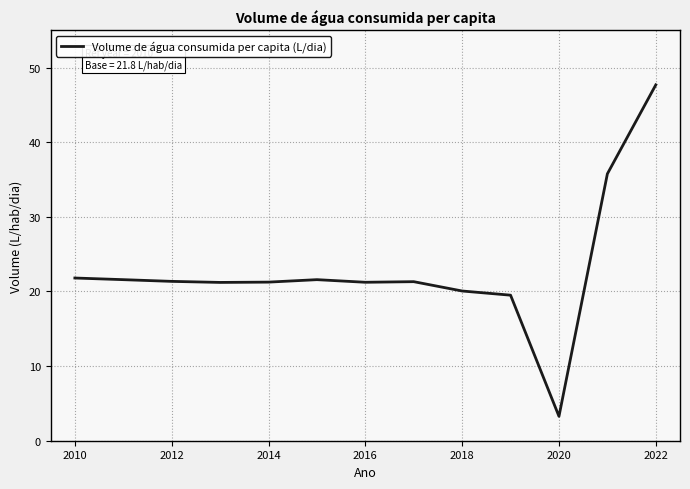

How many lines are shown in the chart?

1